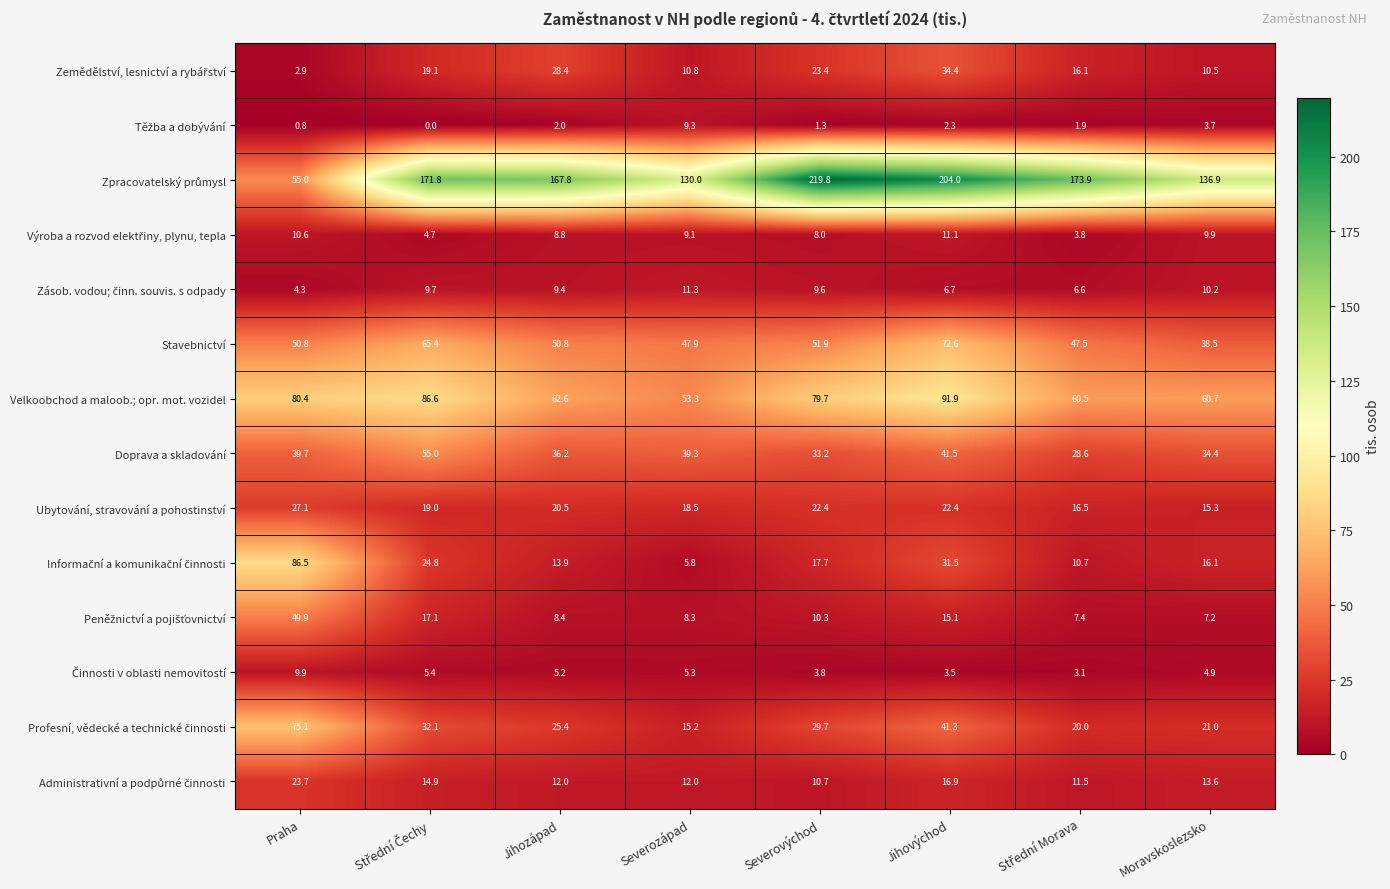

How many series are shown in this chart?

14